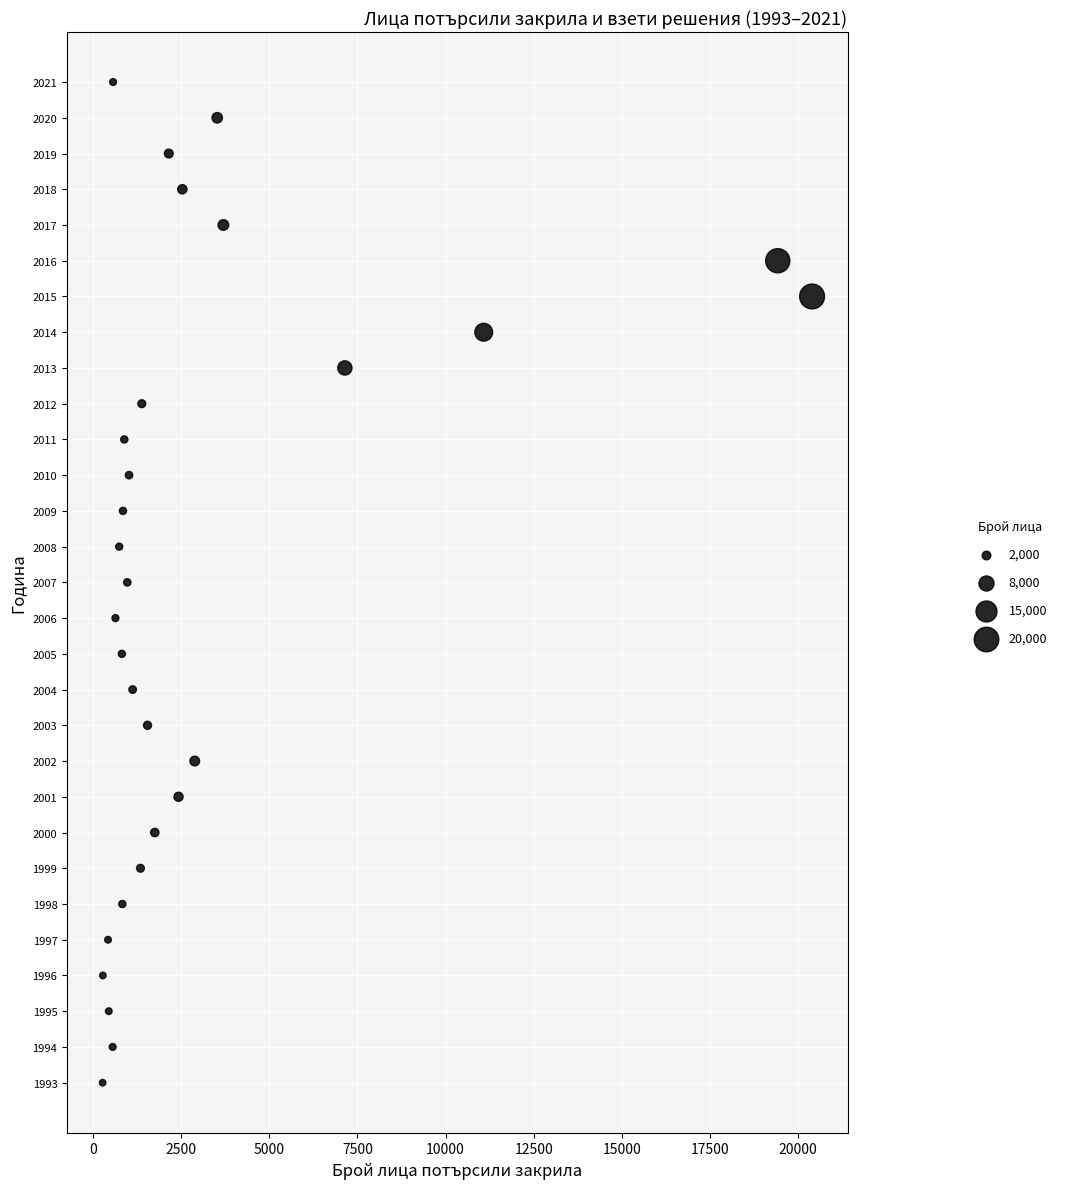

What is the range of X values (max minus min)?

20115